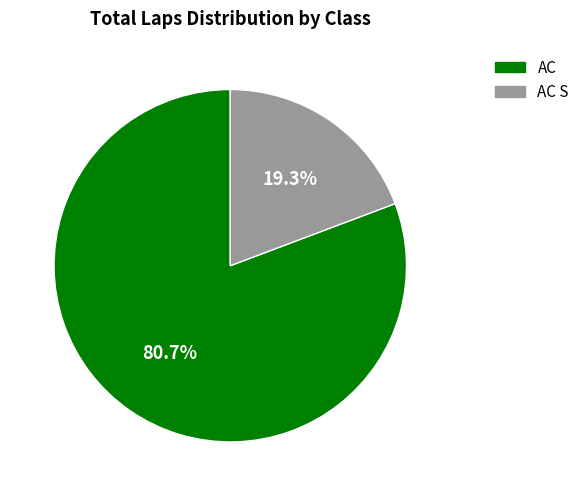

To the nearest percent, what is the average slice percentage?

50%